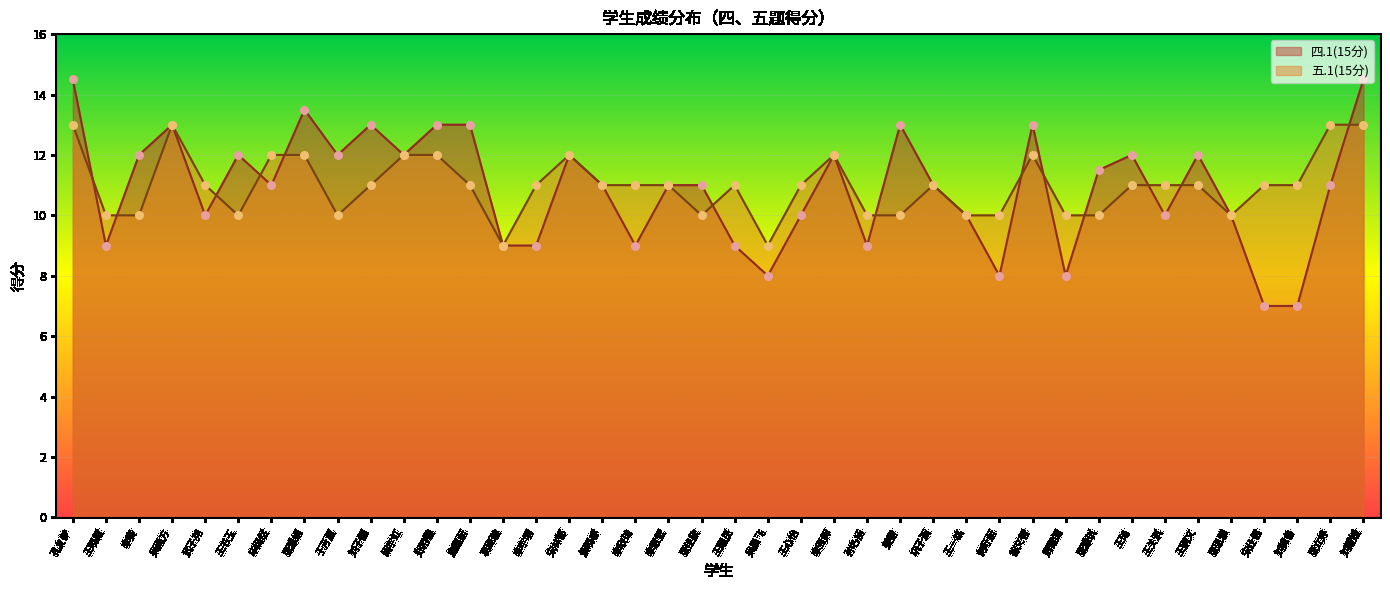

At which category is the sum across all series the highest?

孔复梦